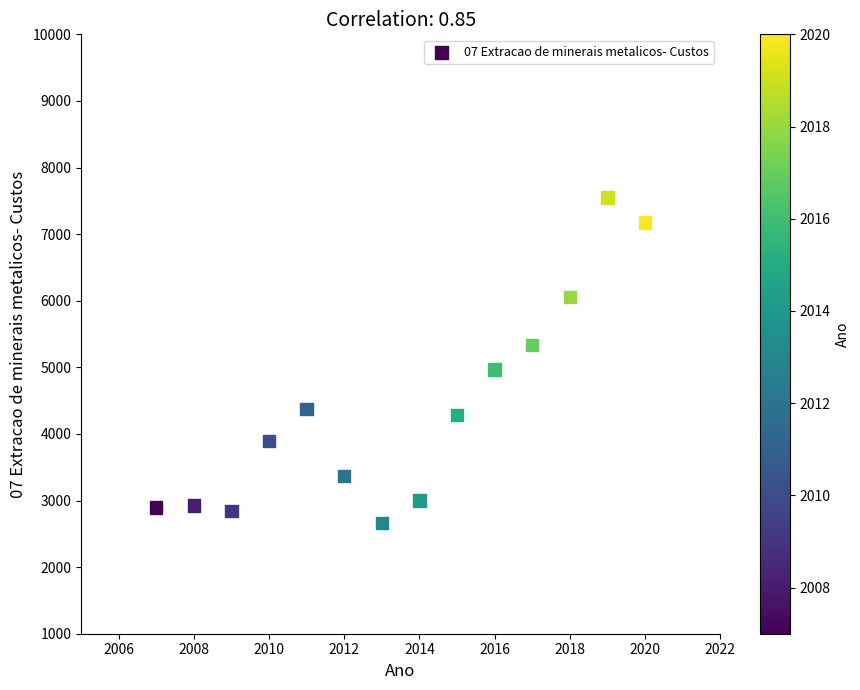

What Y value in the scatter plot is closest to 5105?

4967.1